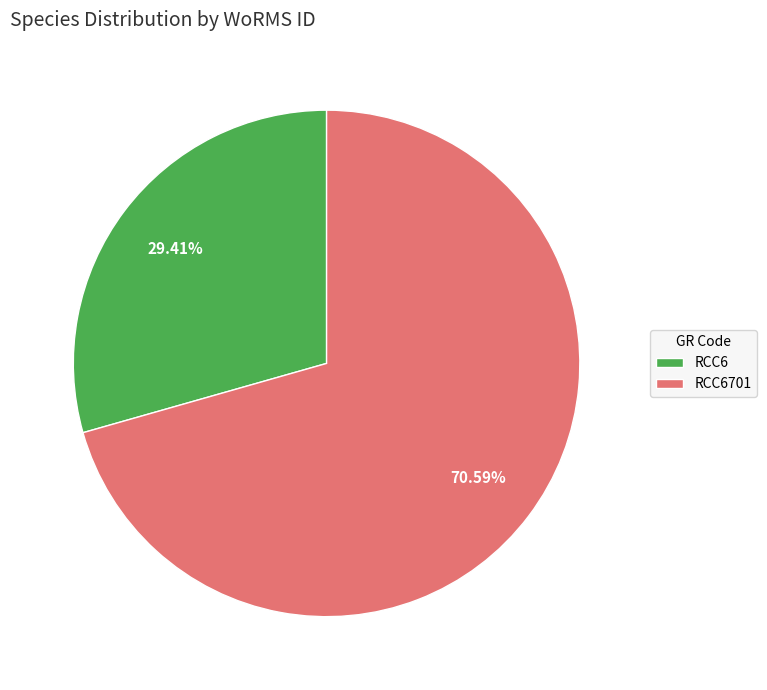

Which category has the smallest portion of the pie?

RCC6